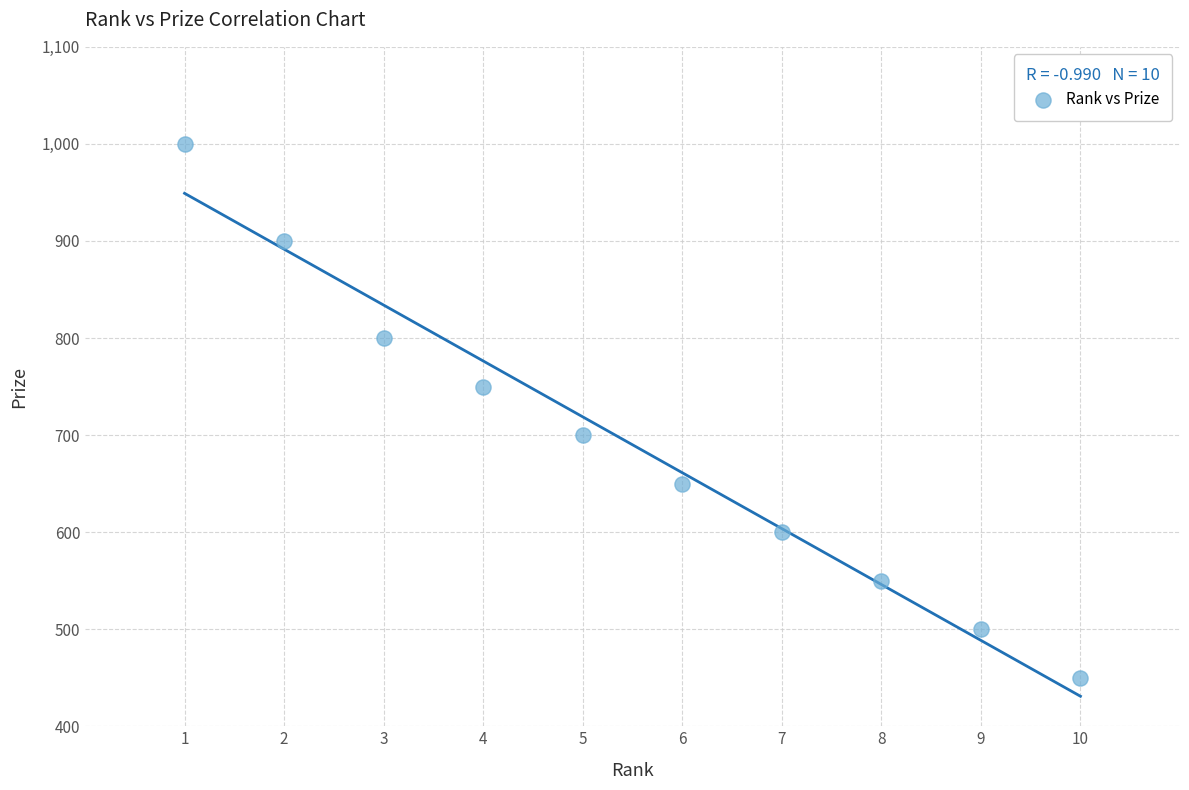

What is the range of X values (max minus min)?

9